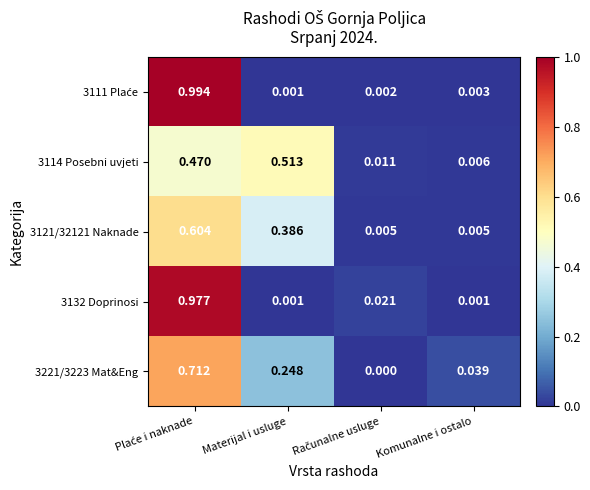

Count the number of data series in this chart.

5